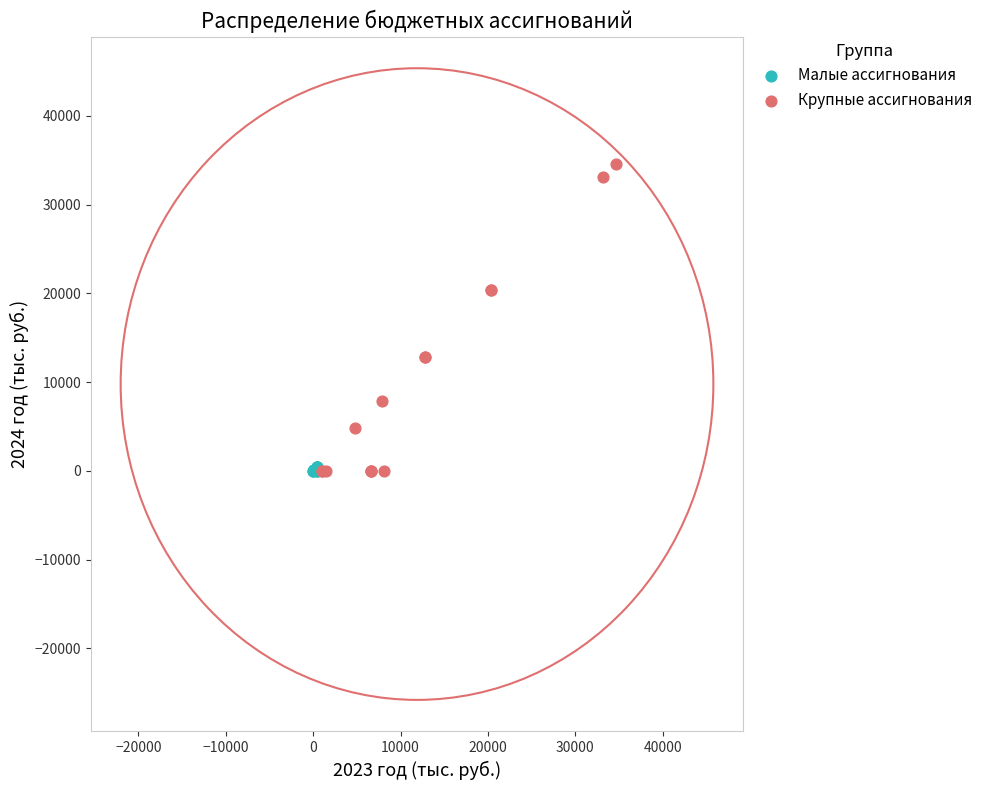

Which series has the largest Y range (max minus min)?

Крупные ассигнования